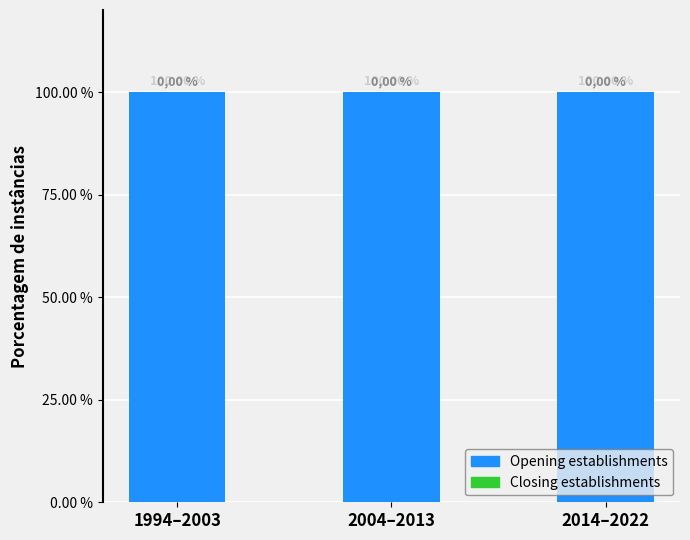

At which category is the sum across all series the highest?

1994–2003